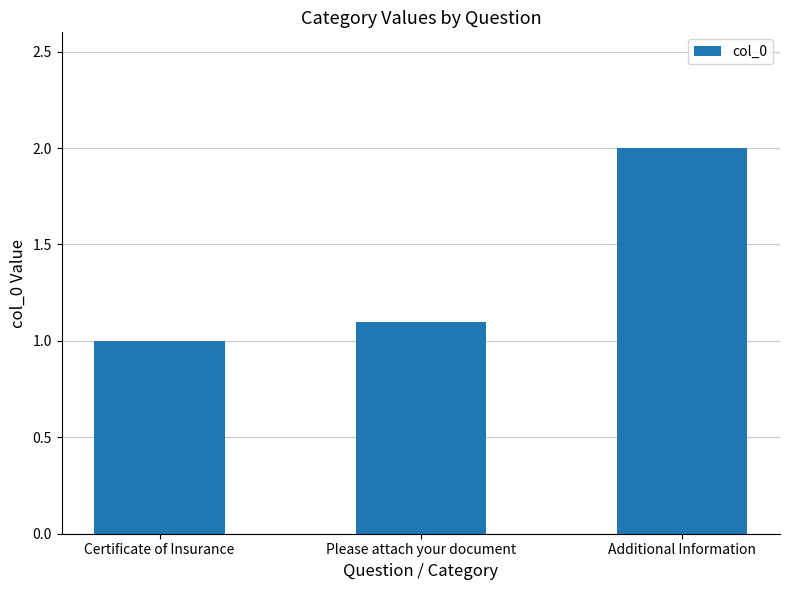

Does the chart contain any negative values?

No